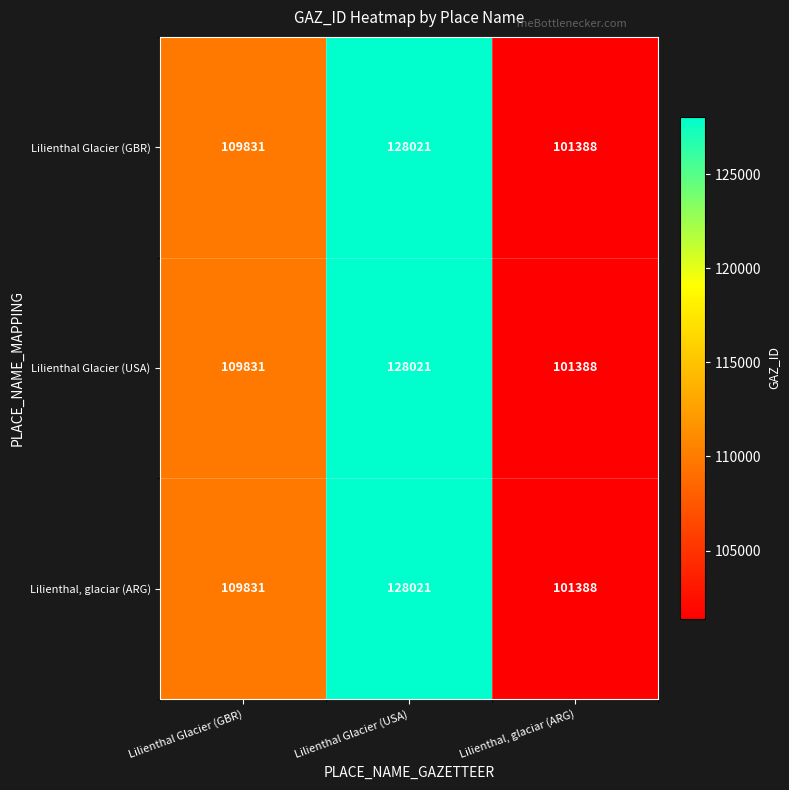

Is it true that Lilienthal Glacier (GBR) equals 128021 at Lilienthal Glacier (USA)?

True